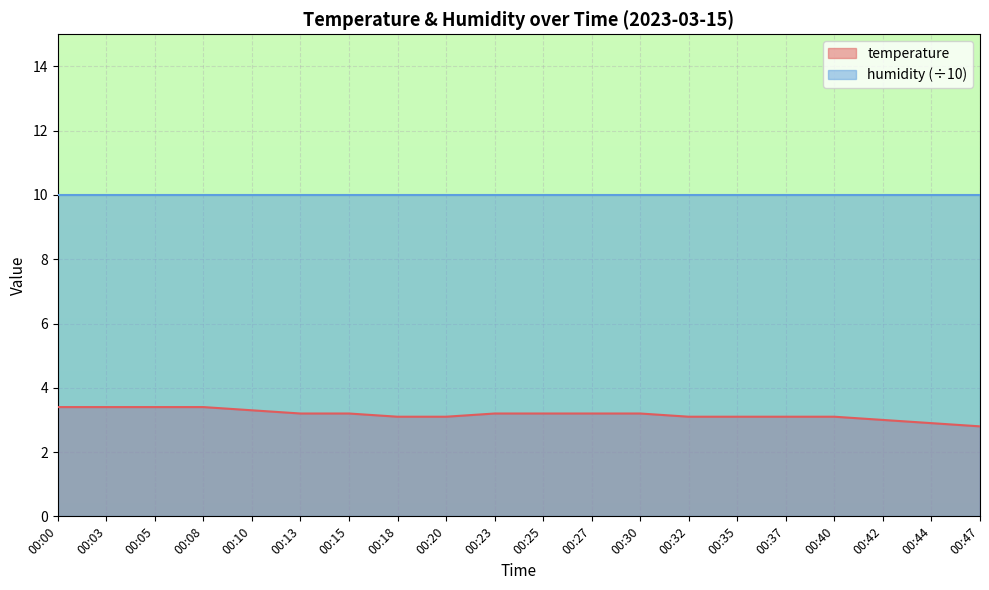

How many data points are above 3?

17